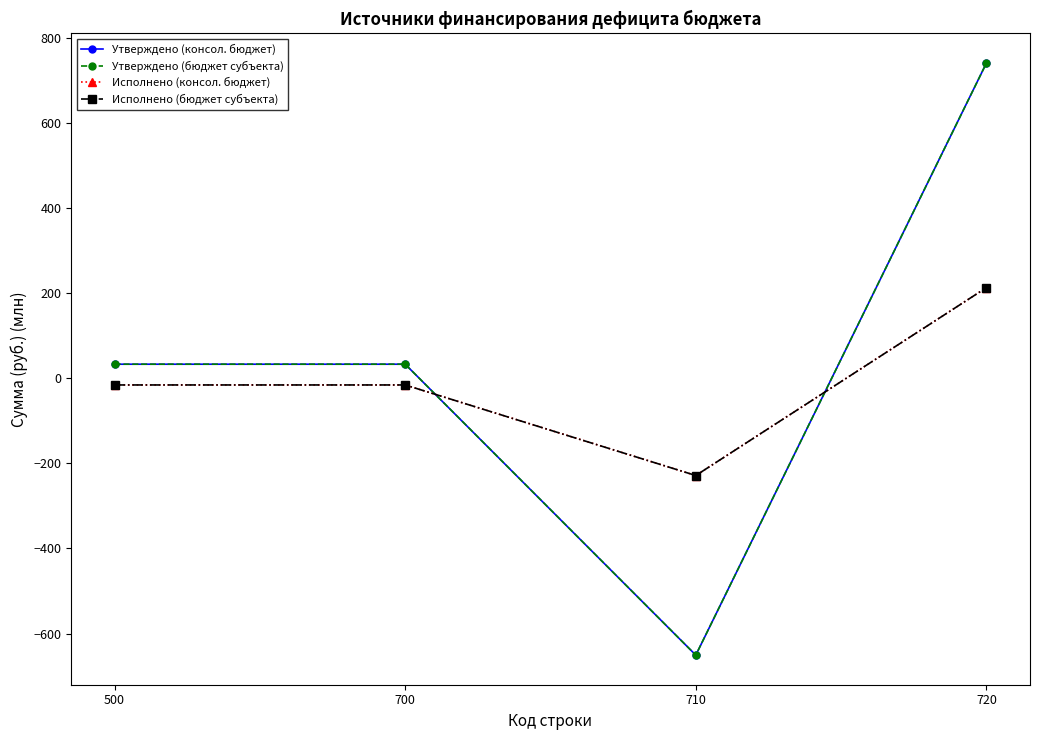

What is the value of the Утверждено (бюджет субъекта) point at the 4th from the left?

740.3